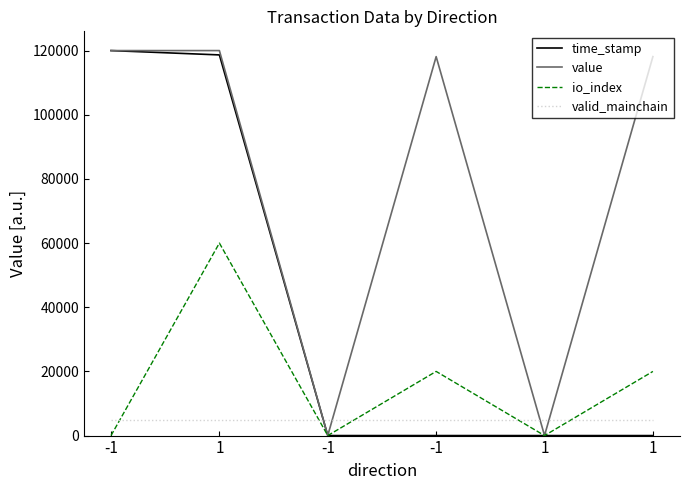

Is it true that io_index equals 19596.0 at -1?

False